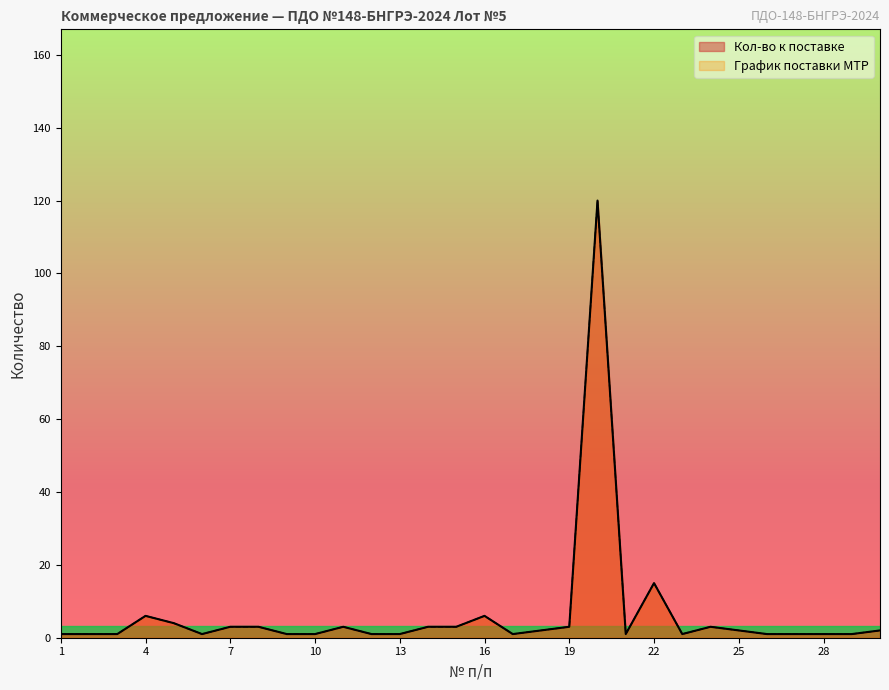

What is the minimum value for График поставки МТР?

1